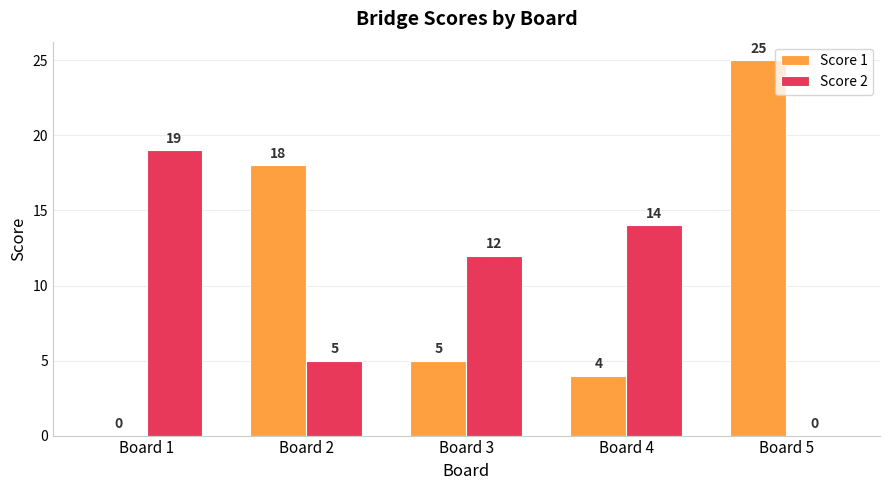

What is the difference between the Score 1 values at Board 5 and Board 4?

21